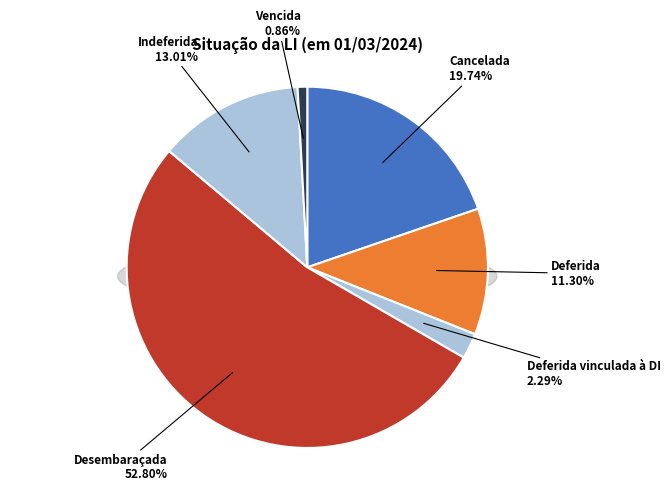

What percentage is the Deferida vinculada à DI slice, to the nearest percent?

2%